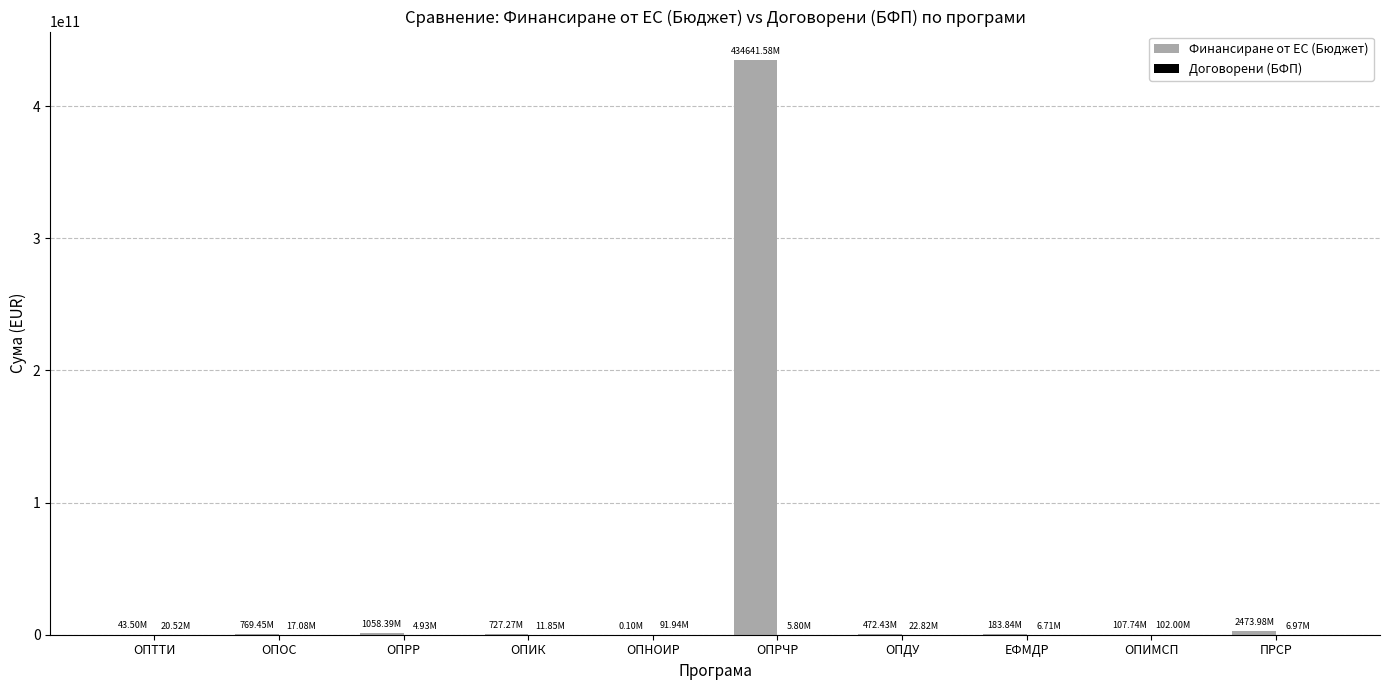

At which category is the sum across all series the highest?

ОПРЧР